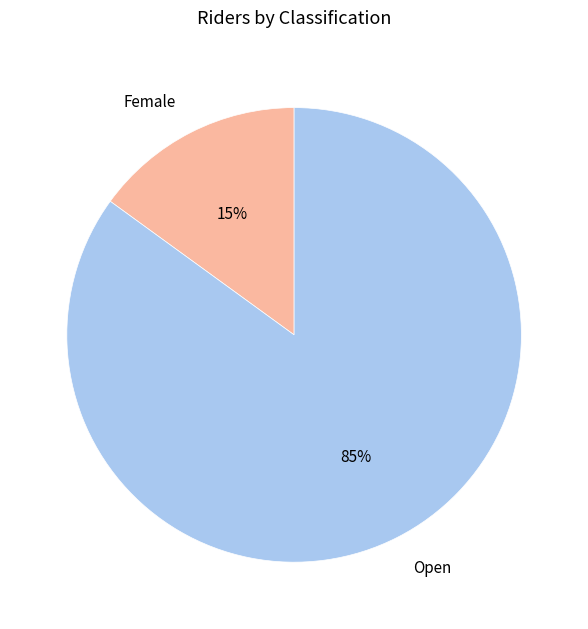

Rank the categories by value from lowest to highest.

Female, Open